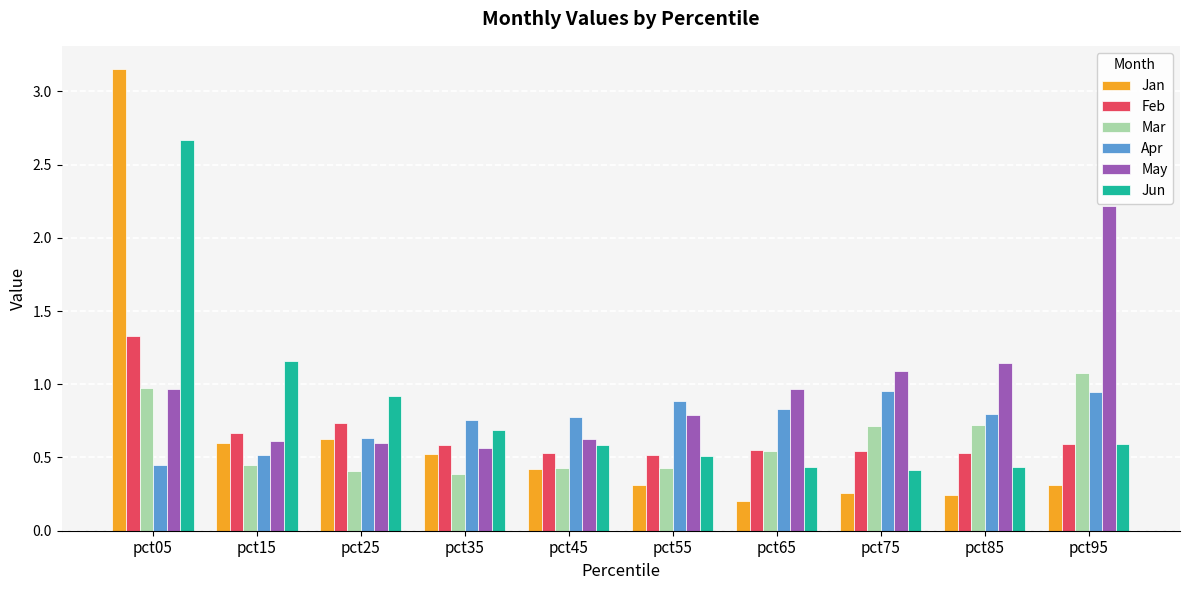

At which category is the sum across all series the highest?

pct05